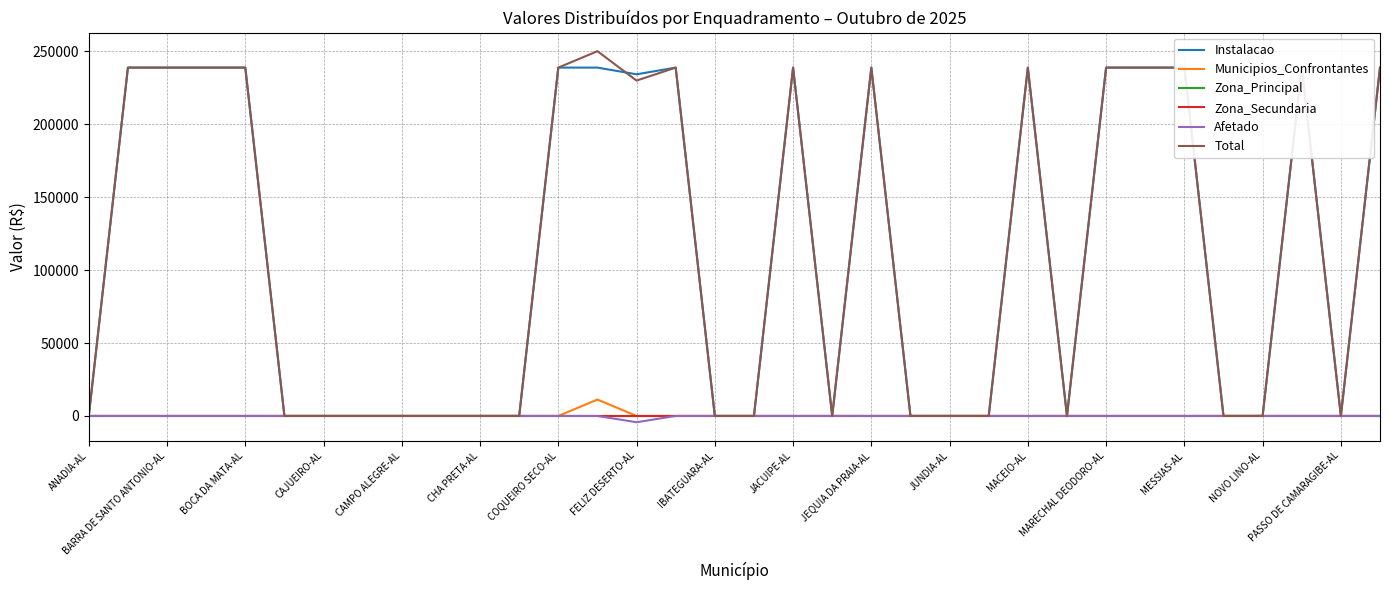

True or false: Zona_Secundaria has more than 0 points higher than both neighbors.

False